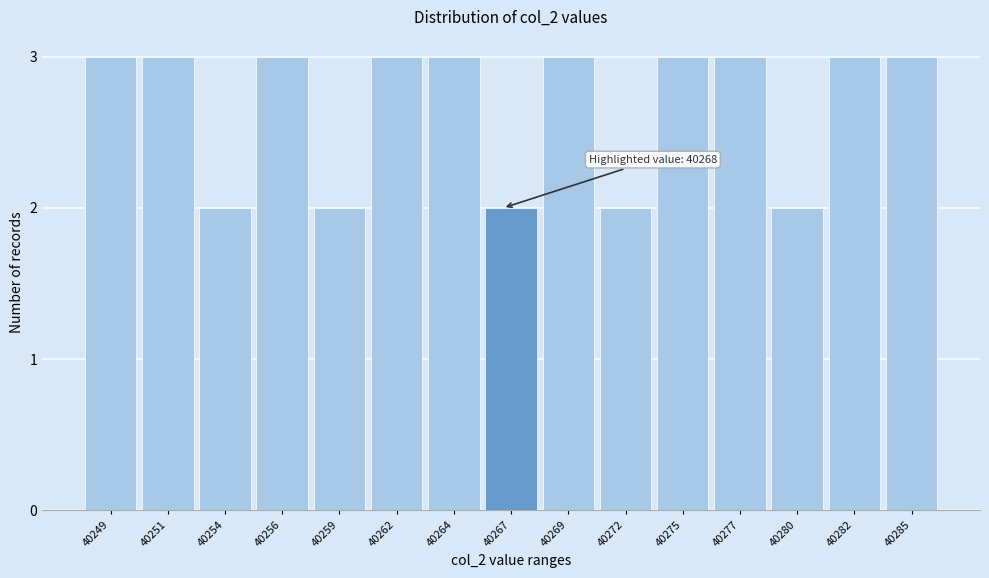

Reading left to right, extract all data points from this chart.

40249=3	40251=3	40254=2	40256=3	40259=2	40262=3	40264=3	40267=2	40269=3	40272=2	40275=3	40277=3	40280=2	40282=3	40285=3